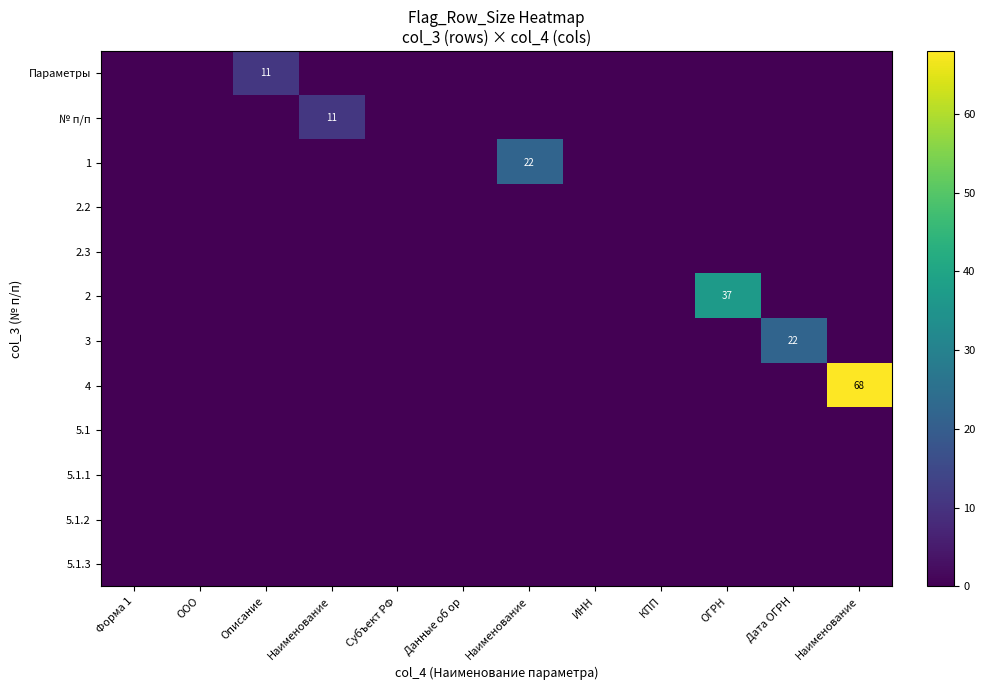

The 1 series shows 0 at КПП. True or false?

True